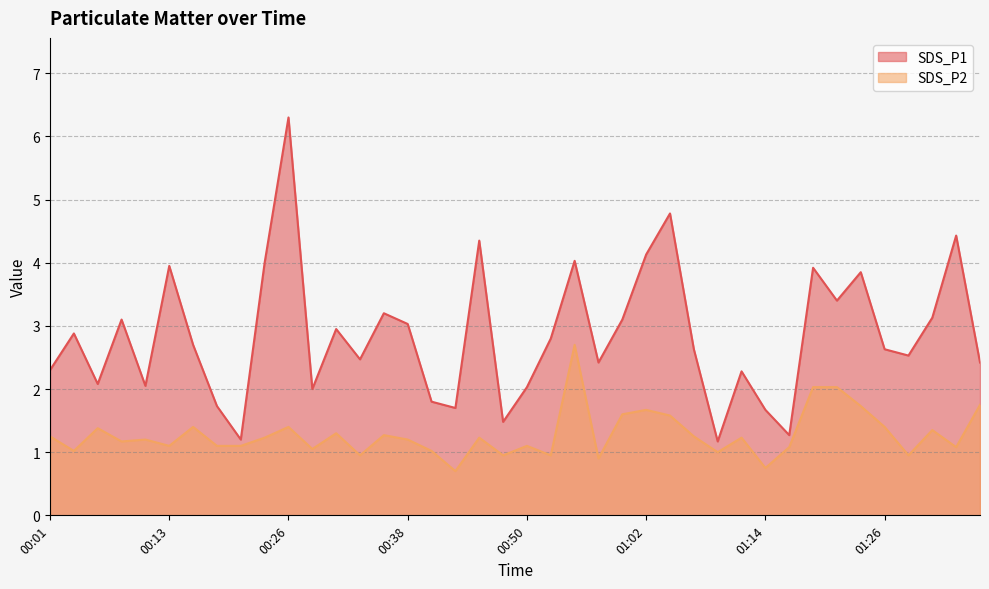

At which label does SDS_P2 first exceed 1?

00:01